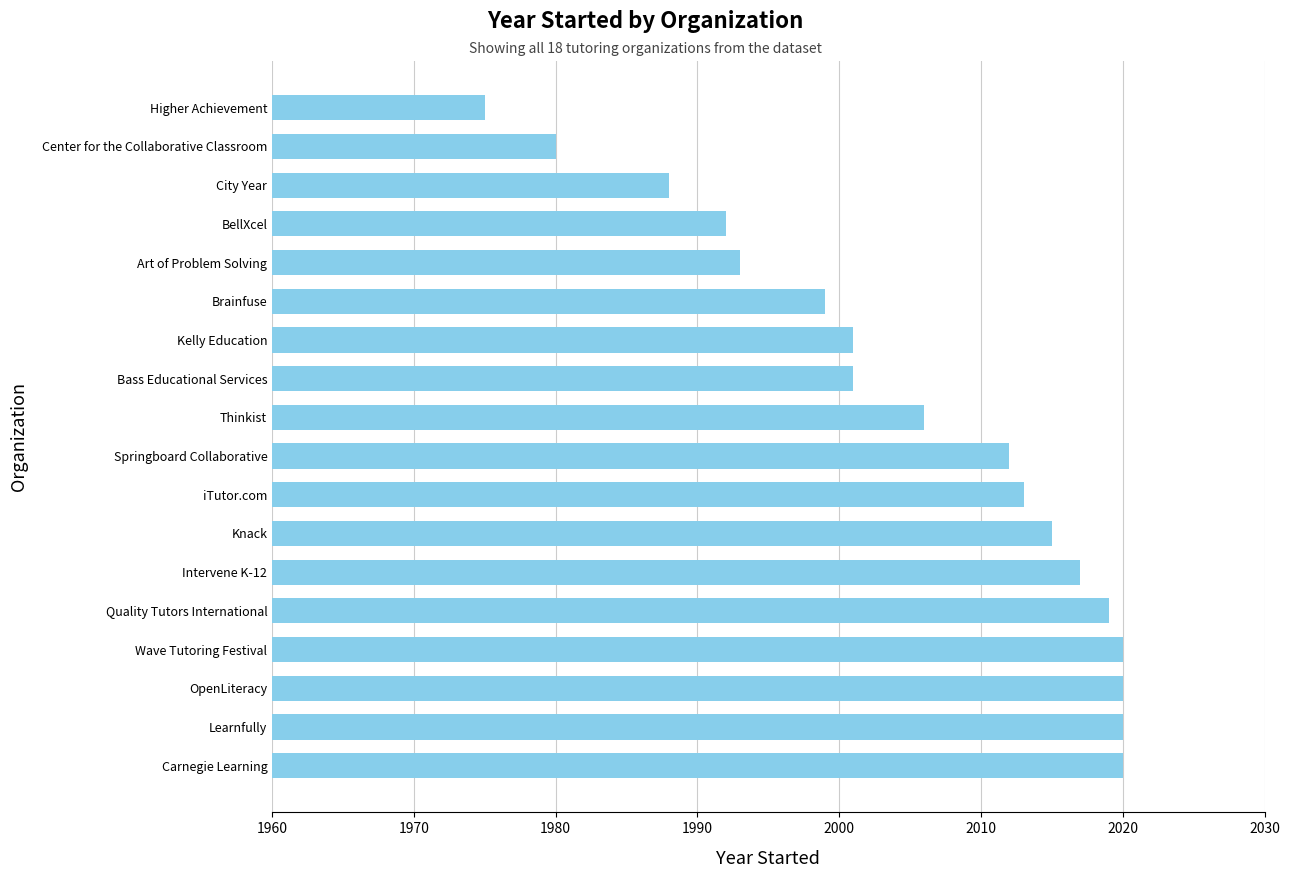

Between Thinkist and Brainfuse, which is larger?

Thinkist